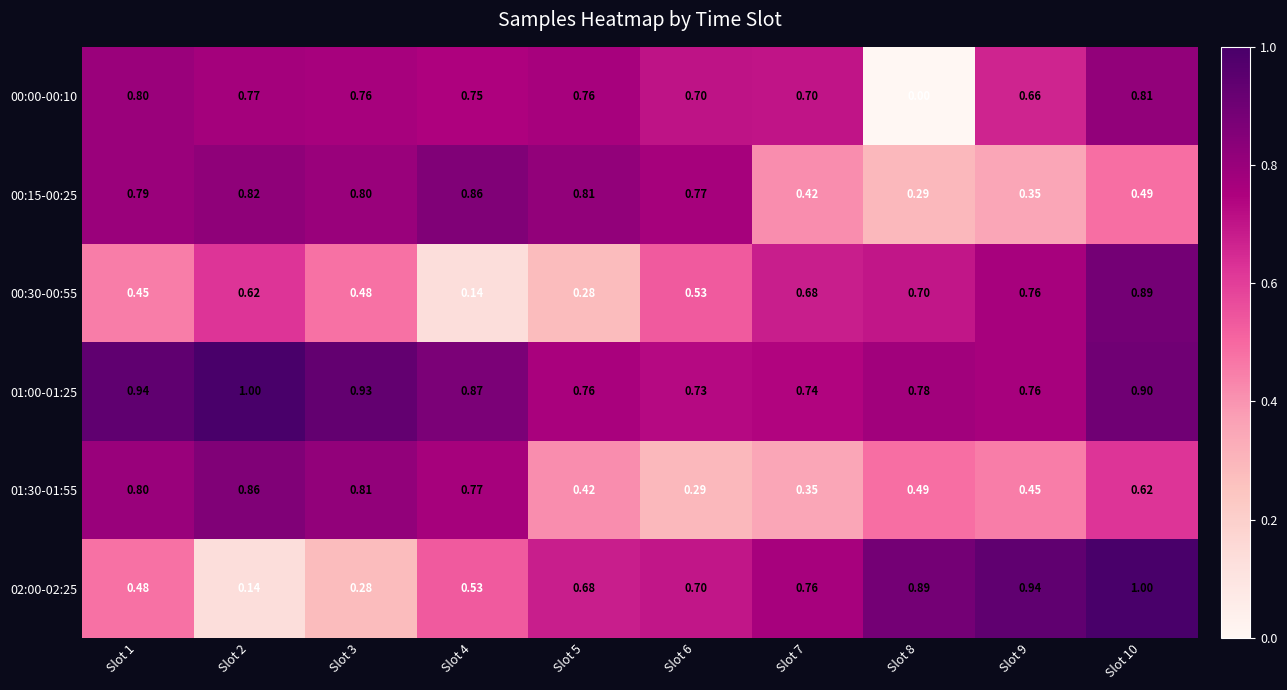

Count the number of categories in the chart.

10